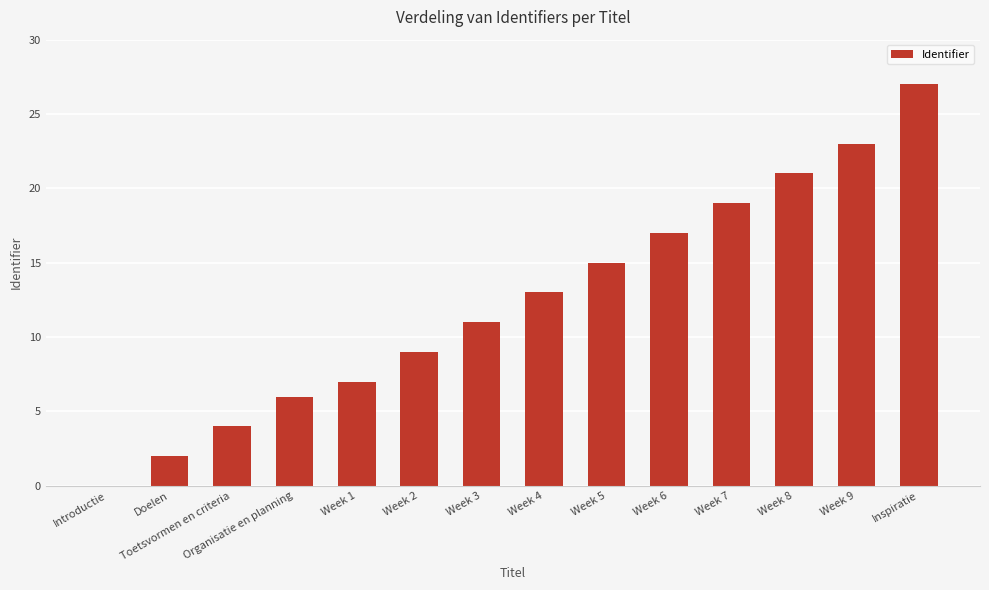

Reading right to left, what are all the values shown in this chart?

27	23	21	19	17	15	13	11	9	7	6	4	2	0